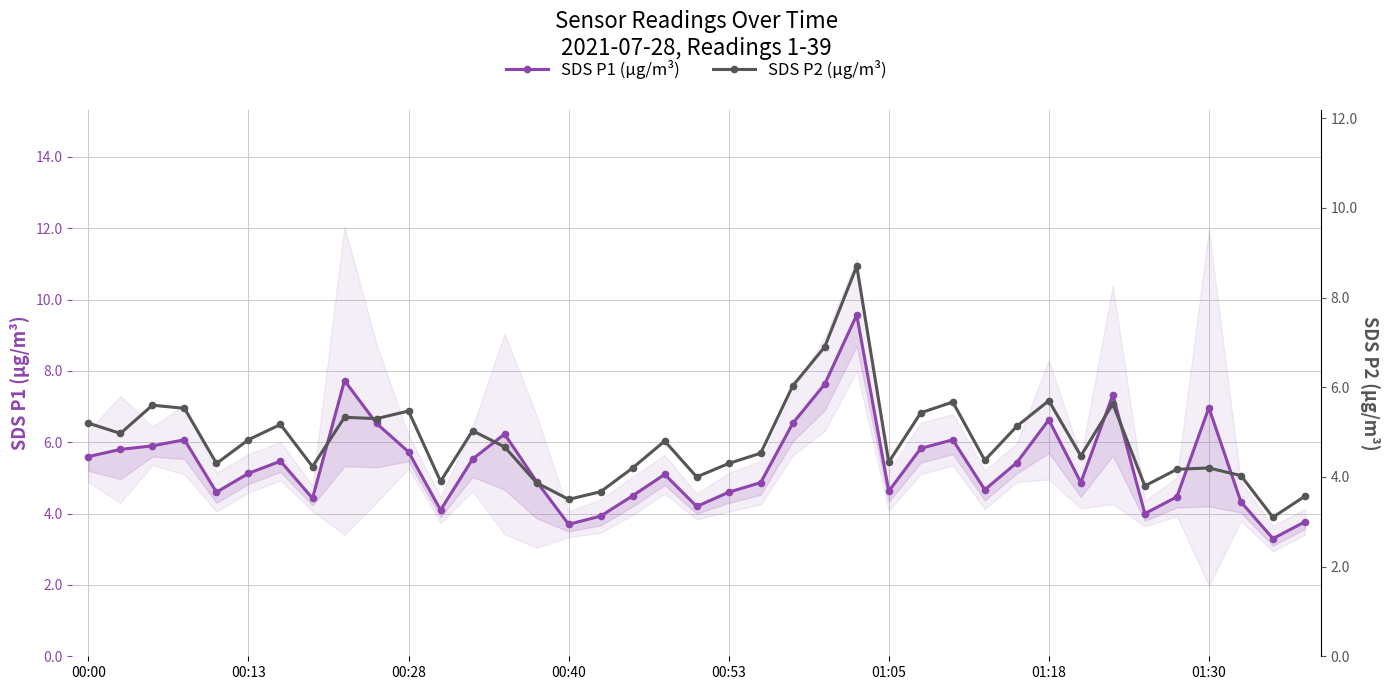

What is the label of the 17th point from the right?

22